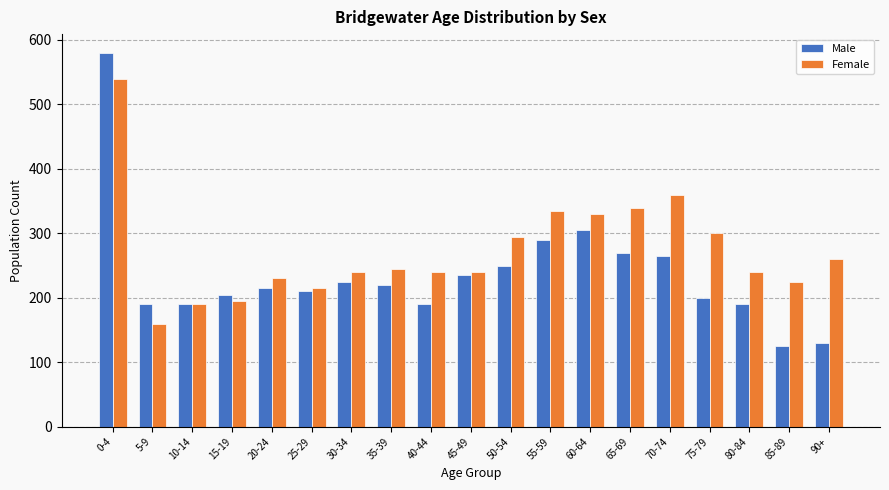

What is the difference between the maximum and minimum values in the Male series?

455